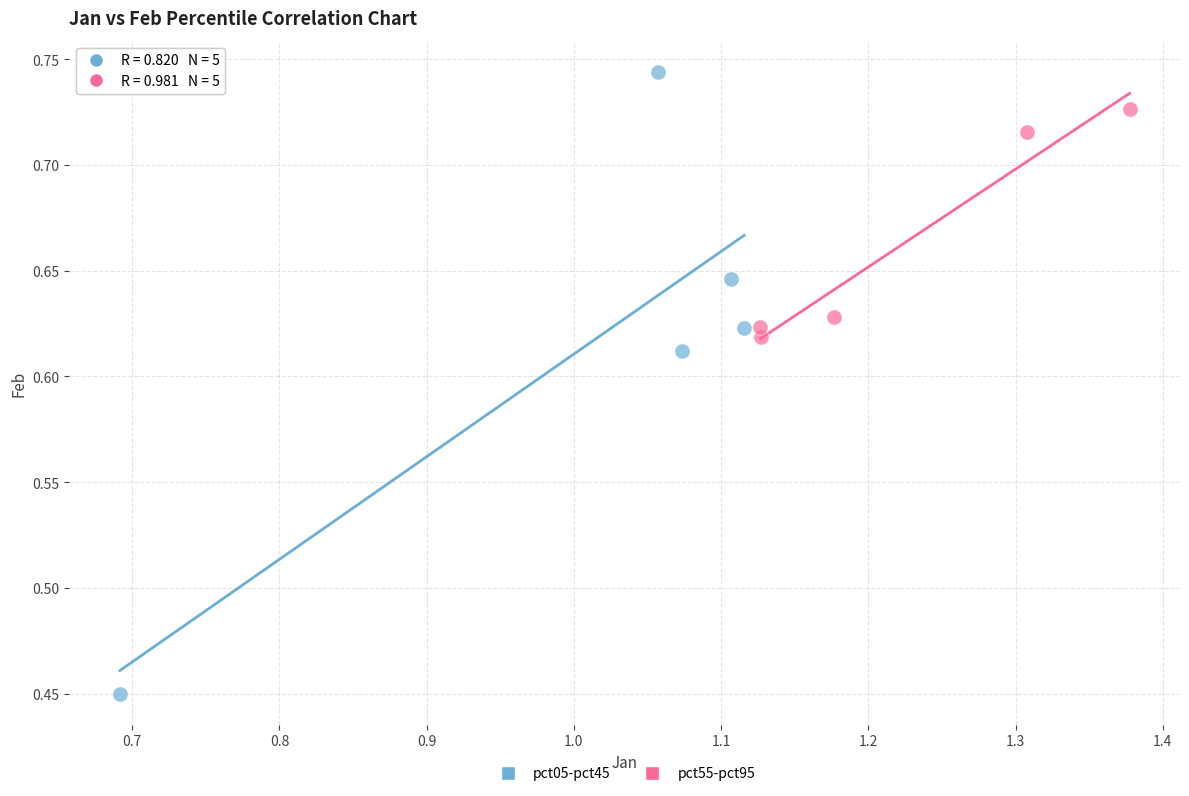

Which series reaches the minimum Y coordinate?

pct05-pct45